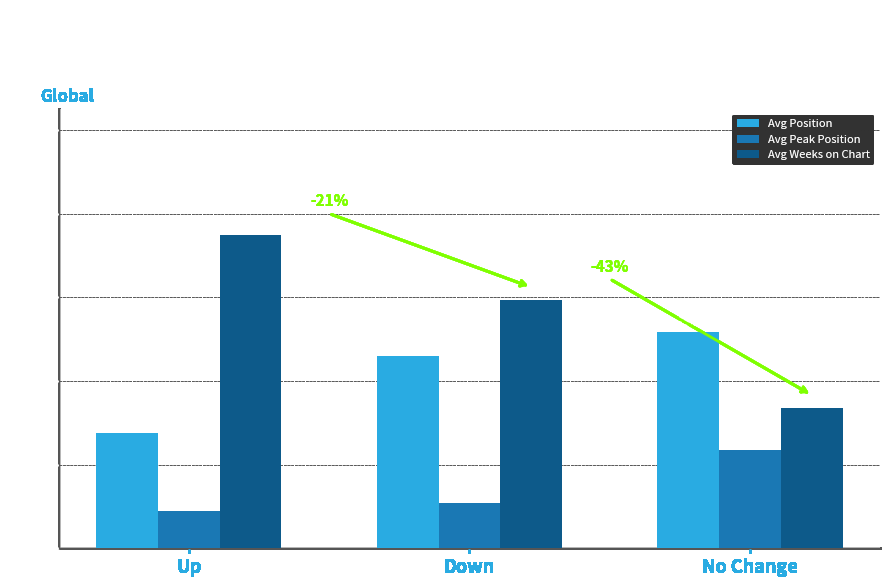

List the labels in order of Avg Peak Position value, smallest first.

Up, Down, No Change